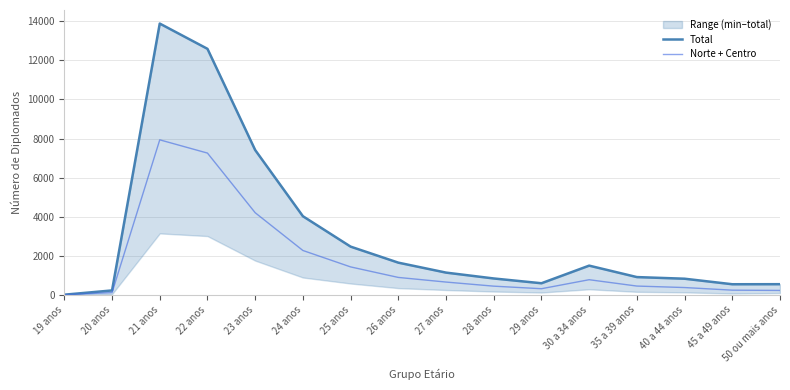

True or false: Norte + Centro has more than 1 points higher than both neighbors.

True